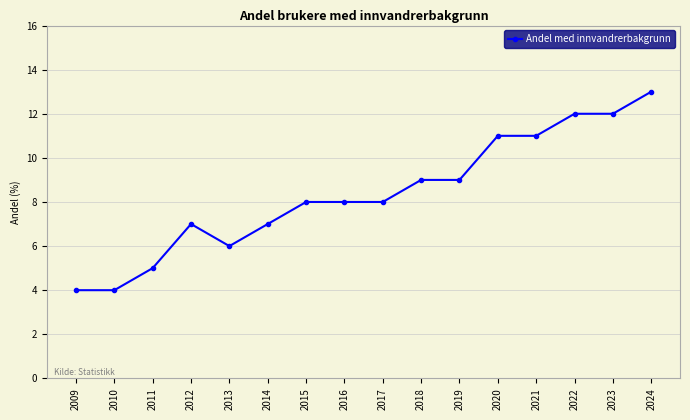

What is the ratio of the value at 2023 to the value at 2014?

1.7